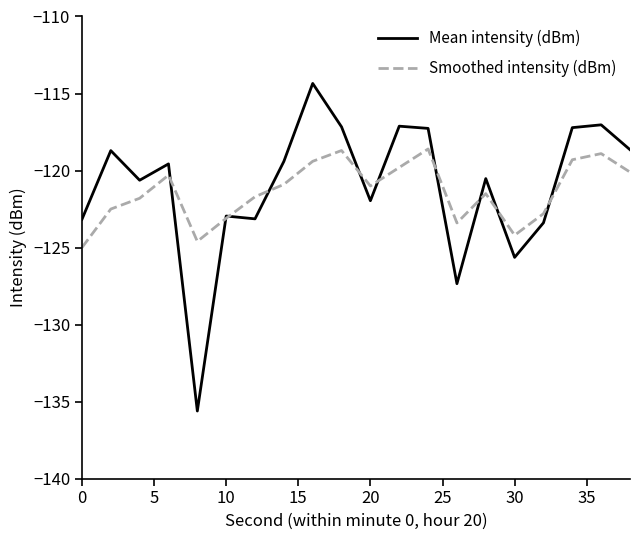

What is the minimum value shown in the chart?

-135.6